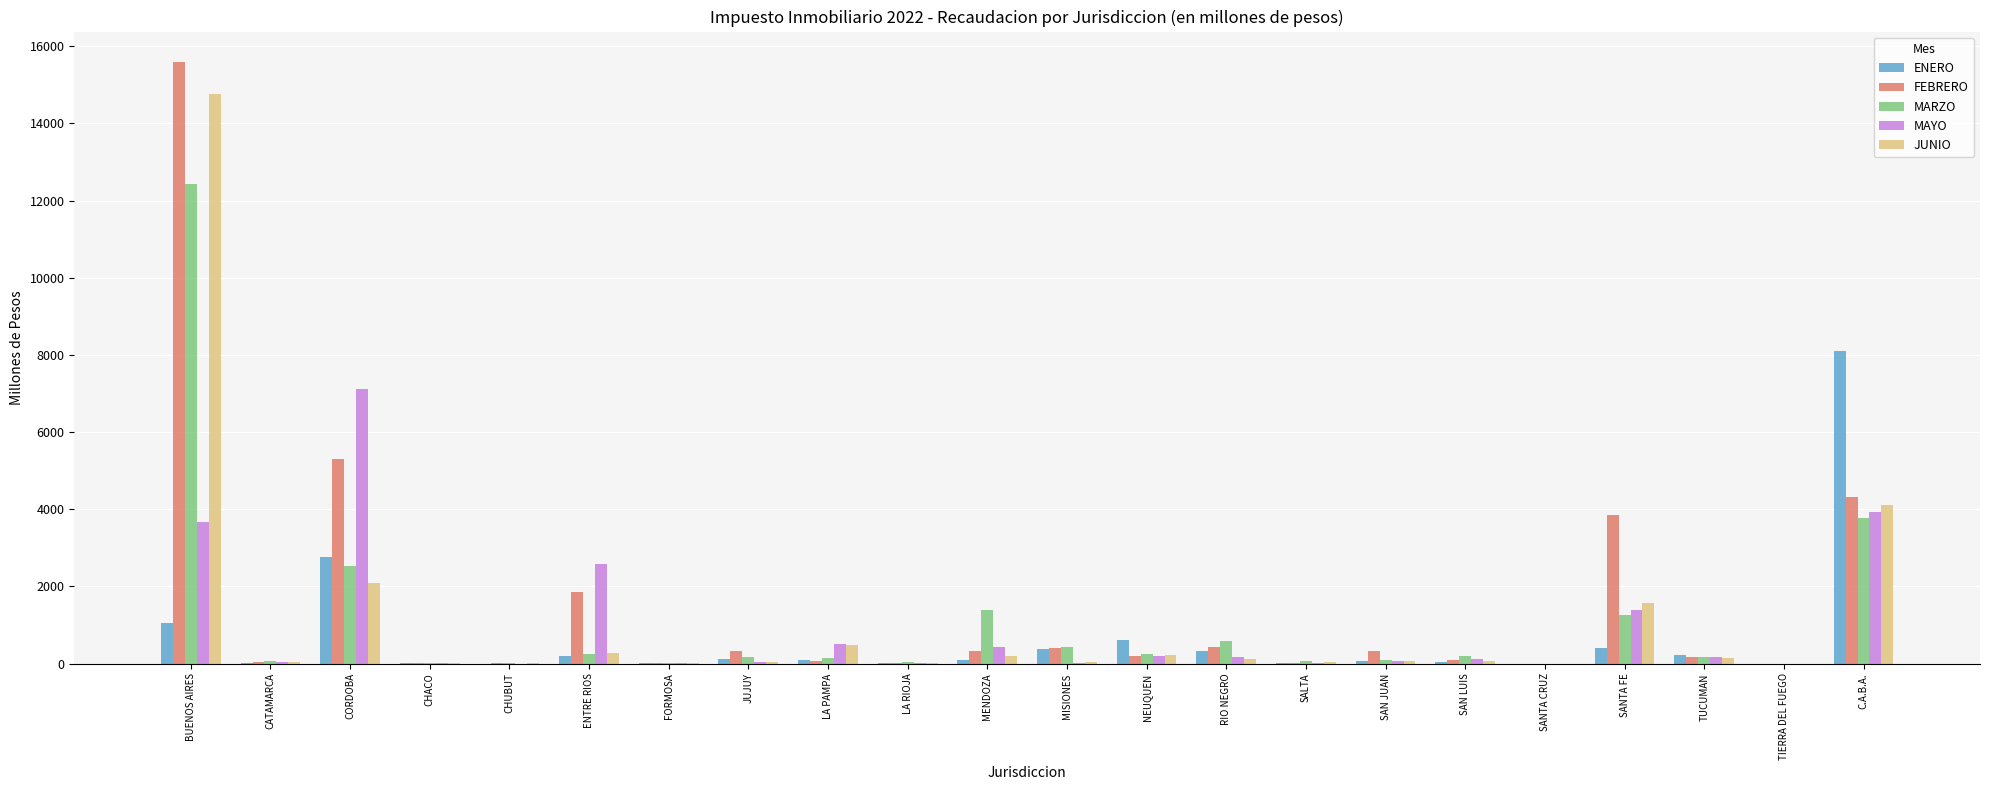

The MAYO series shows 4313.6 at ENTRE RIOS. True or false?

False